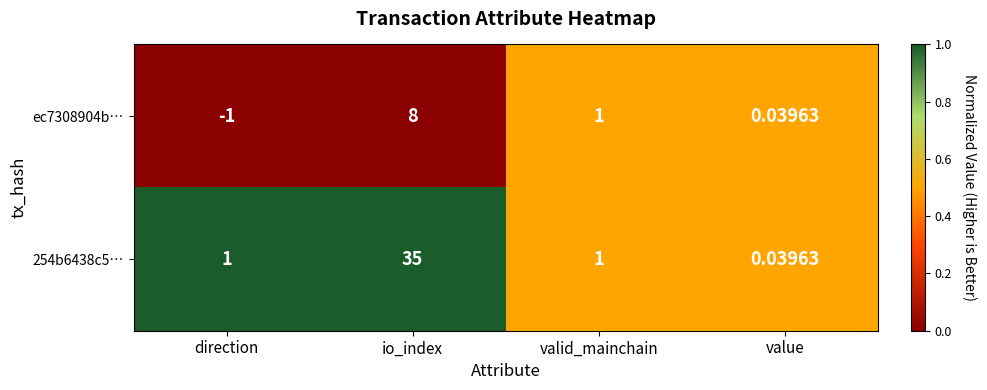

At which label does ec7308904b… first exceed 1?

io_index